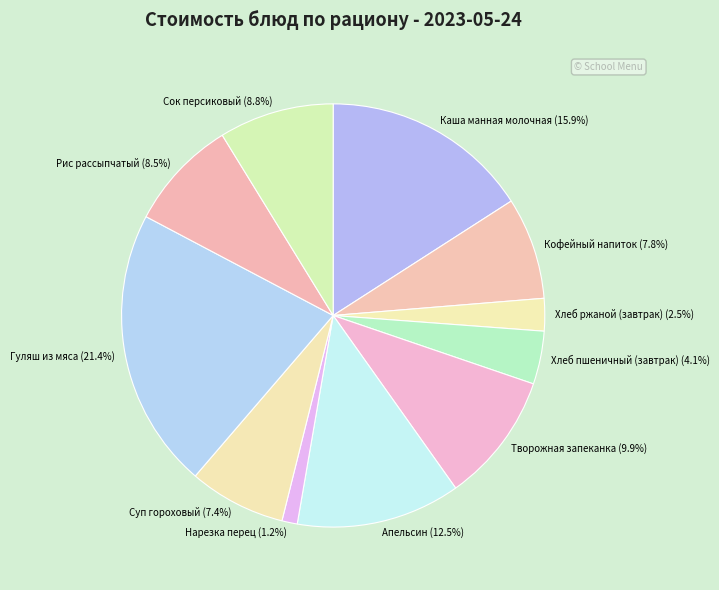

Combined, what portion of the pie is Каша манная молочная and Творожная запеканка?

25.8%